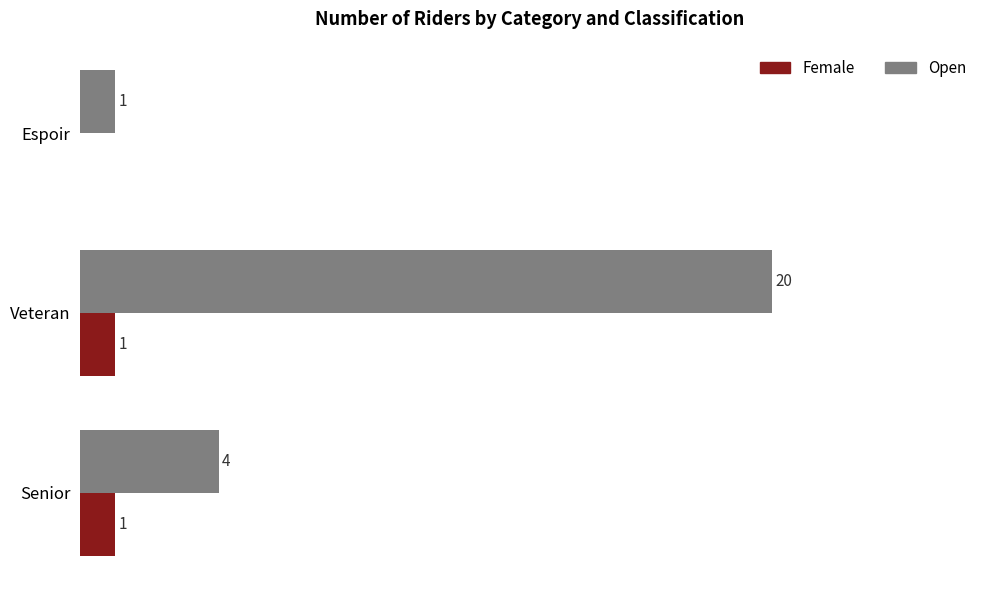

Between Veteran and Espoir, which series saw the biggest shift?

Open